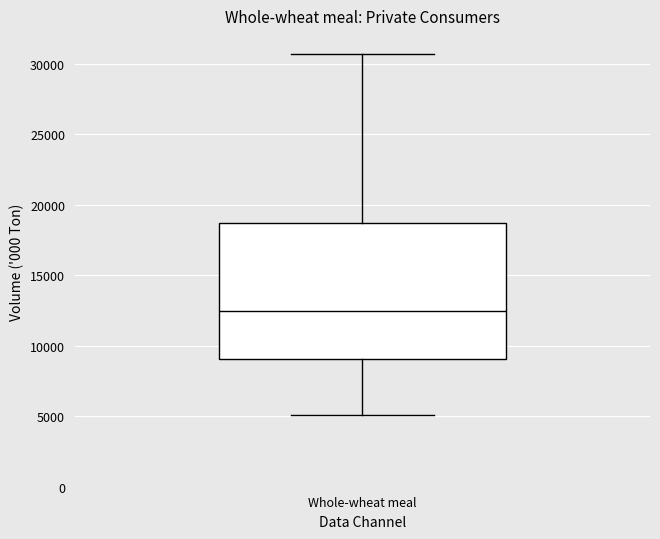

Transcribe this box plot: give where the median line is, the range the box spans, and where the two whiskers end, as read against the y-axis. The values are not printed on the chart, so give them approximately, as read against the axis.

median 12500, box 9000 to 18500, whiskers 5000 to 30500